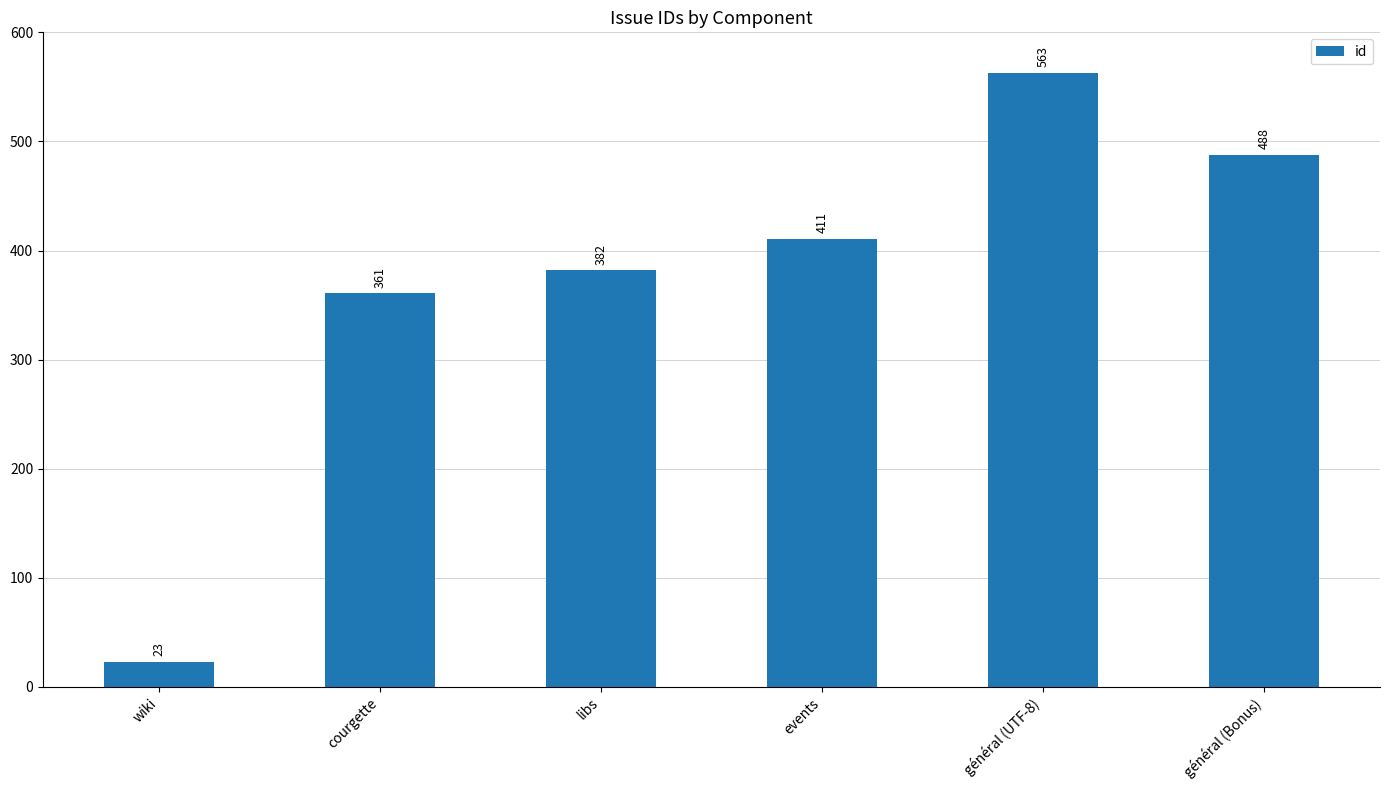

At which category does the chart reach its peak across all series?

général (UTF-8)